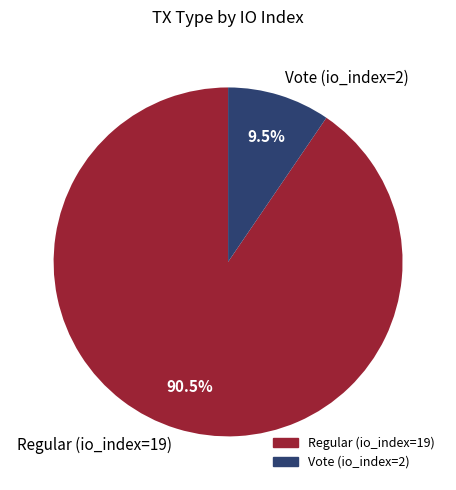

Is it true that Regular (io_index=19) is 79% of the pie?

False